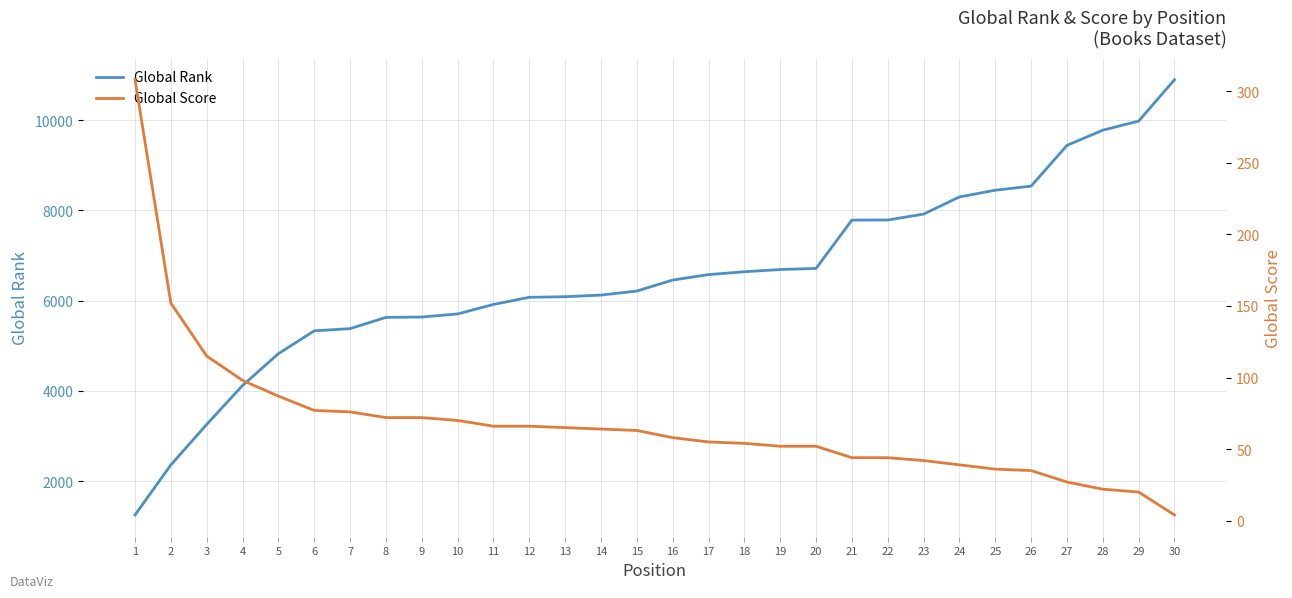

What is the sum of all Global Score values?

2035